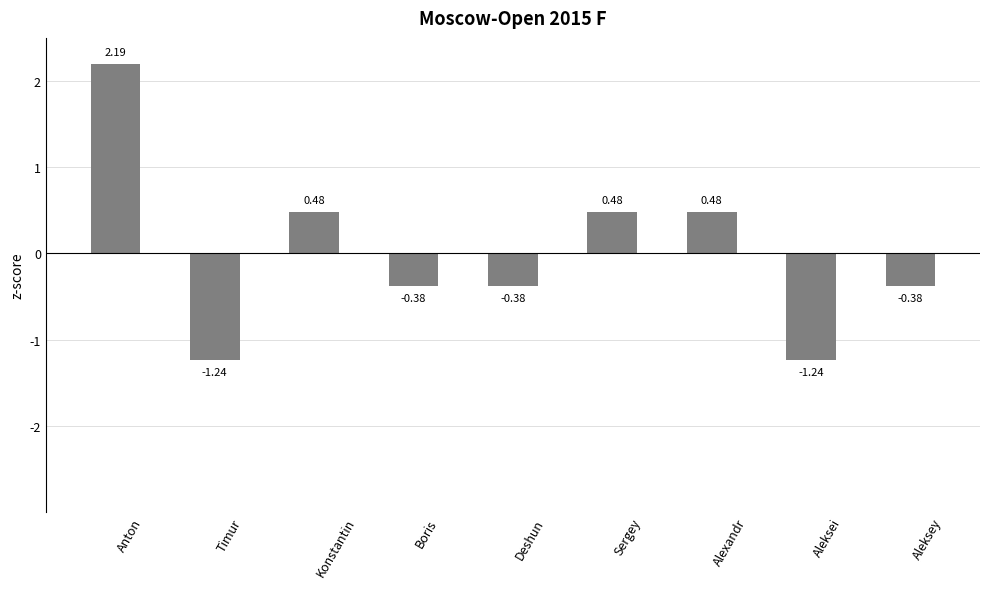

What position from the left is Alexandr?

7